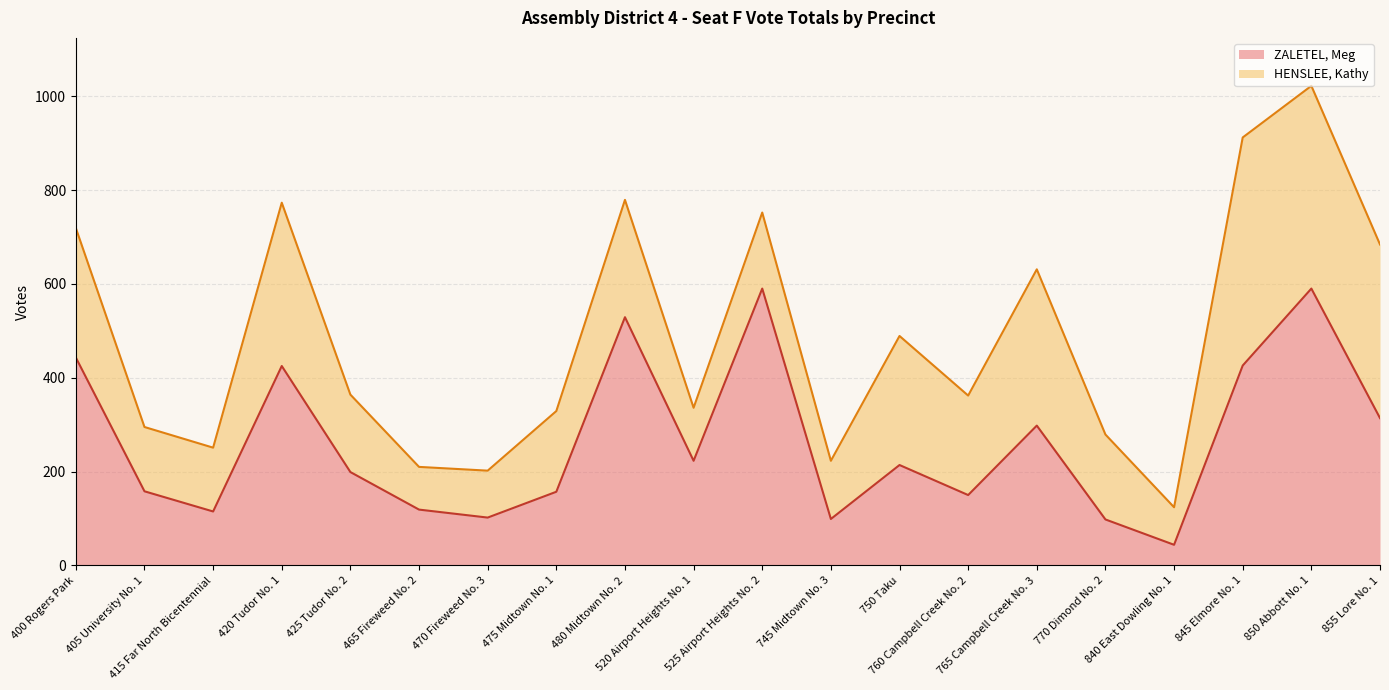

At which category does the chart reach its minimum across all series?

840 East Dowling No. 1